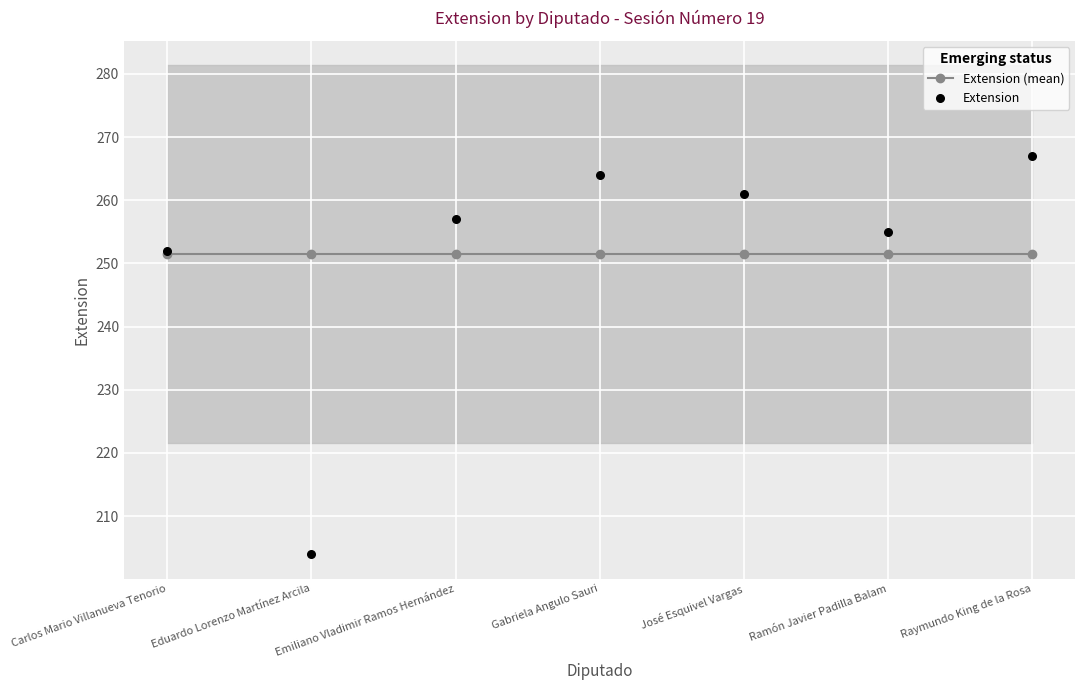

Which series has the largest Y range (max minus min)?

Extension